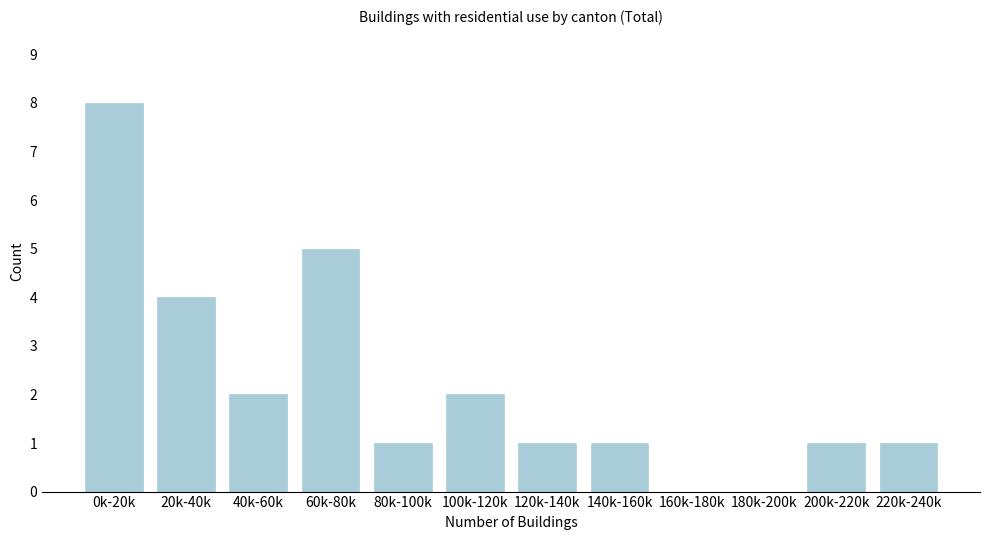

Reading left to right, extract all data points from this chart.

0k-20k=8	20k-40k=4	40k-60k=2	60k-80k=5	80k-100k=1	100k-120k=2	120k-140k=1	140k-160k=1	160k-180k=0	180k-200k=0	200k-220k=1	220k-240k=1